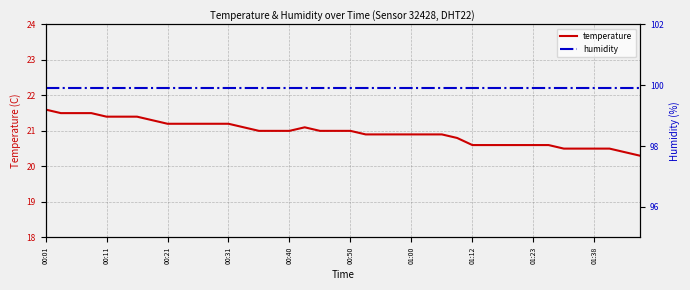

Does the chart have visible grid lines?

Yes